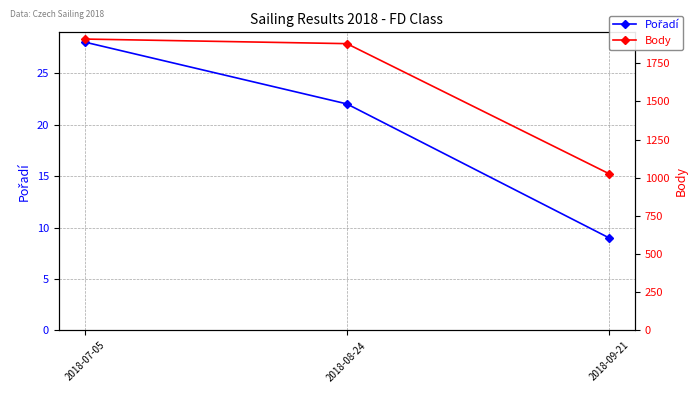

What is the label of the 1st point from the right?

2018-09-21